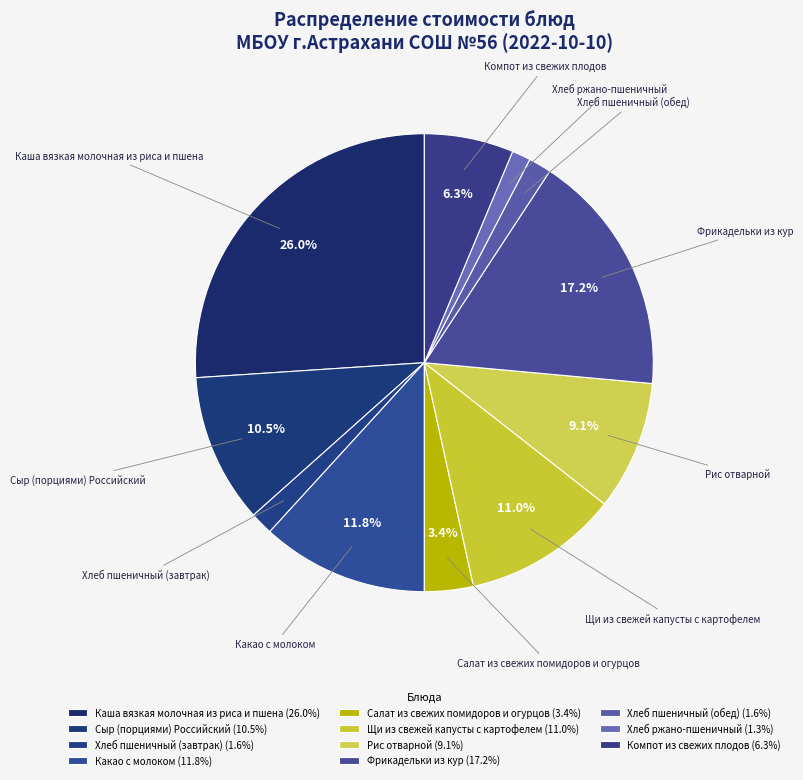

What percentage is NOT represented by Фрикадельки из кур?

82.8%